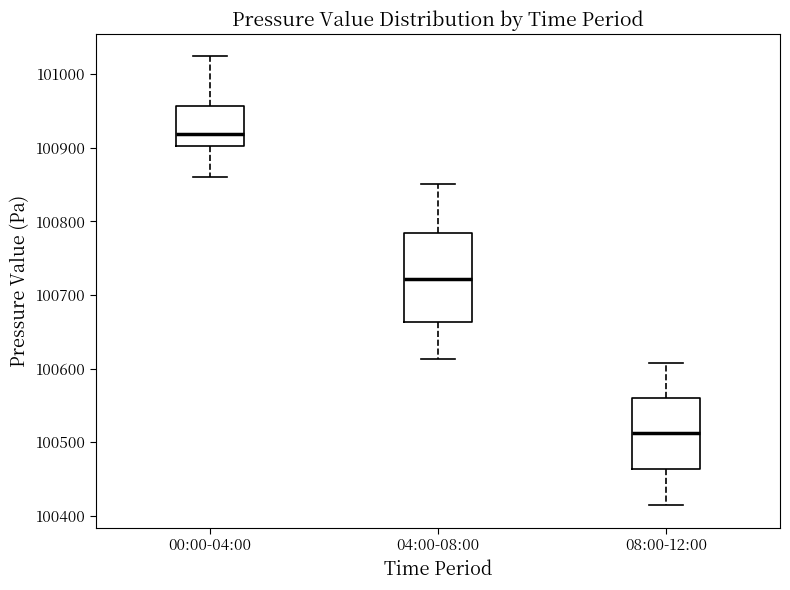

Which box is the tallest, from its lower edge to its upper edge?

04:00-08:00